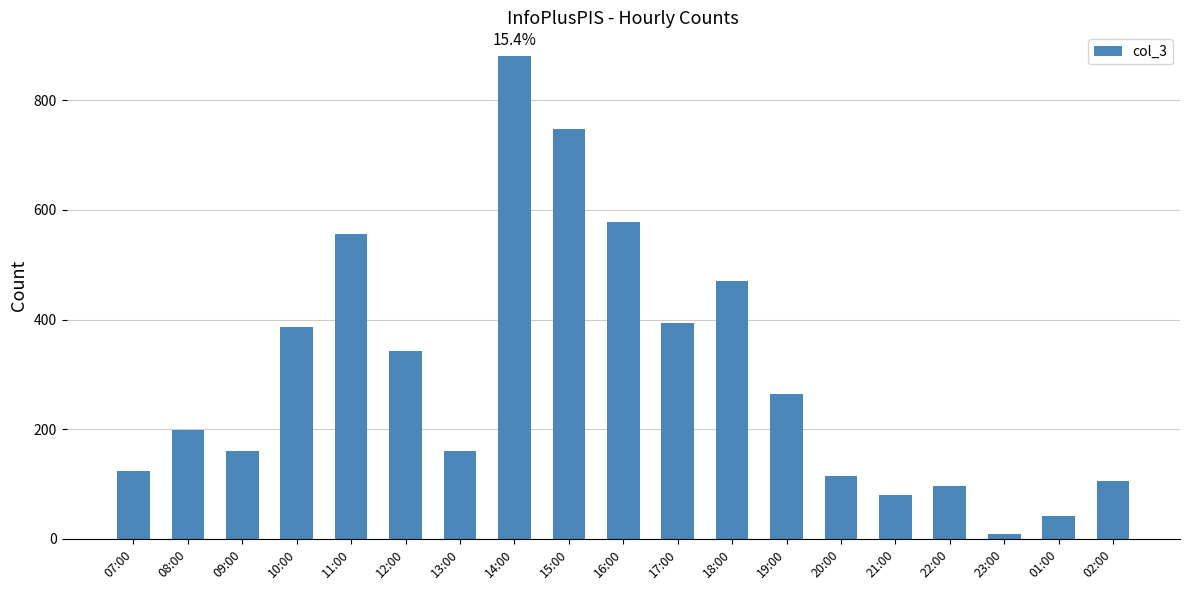

Which category has the highest value across all series?

14:00